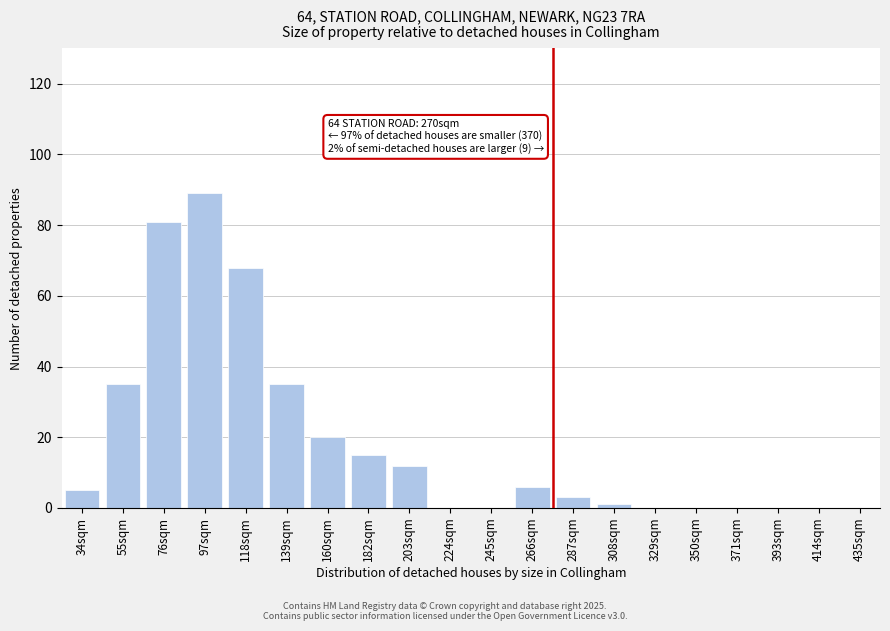

Reading left to right, list all the values displayed in this chart.

34sqm=5	55sqm=35	76sqm=81	97sqm=89	118sqm=68	139sqm=35	160sqm=20	182sqm=15	203sqm=12	224sqm=0	245sqm=0	266sqm=6	287sqm=3	308sqm=1	329sqm=0	350sqm=0	371sqm=0	393sqm=0	414sqm=0	435sqm=0